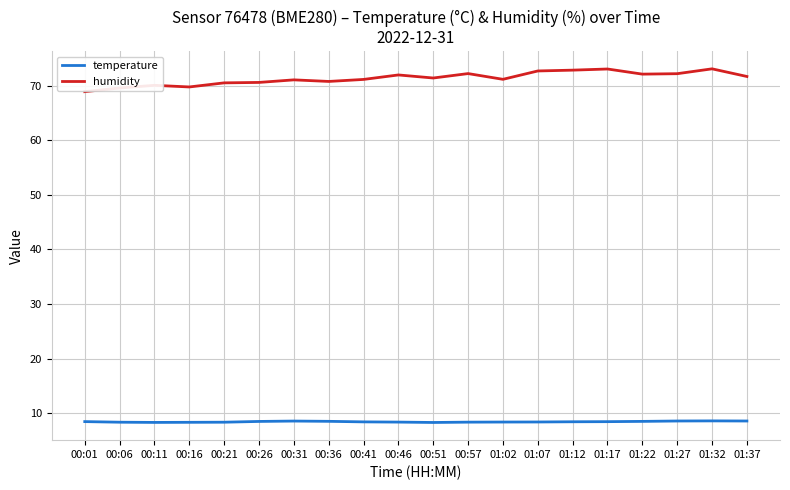

Which series has the largest range (max minus min)?

humidity